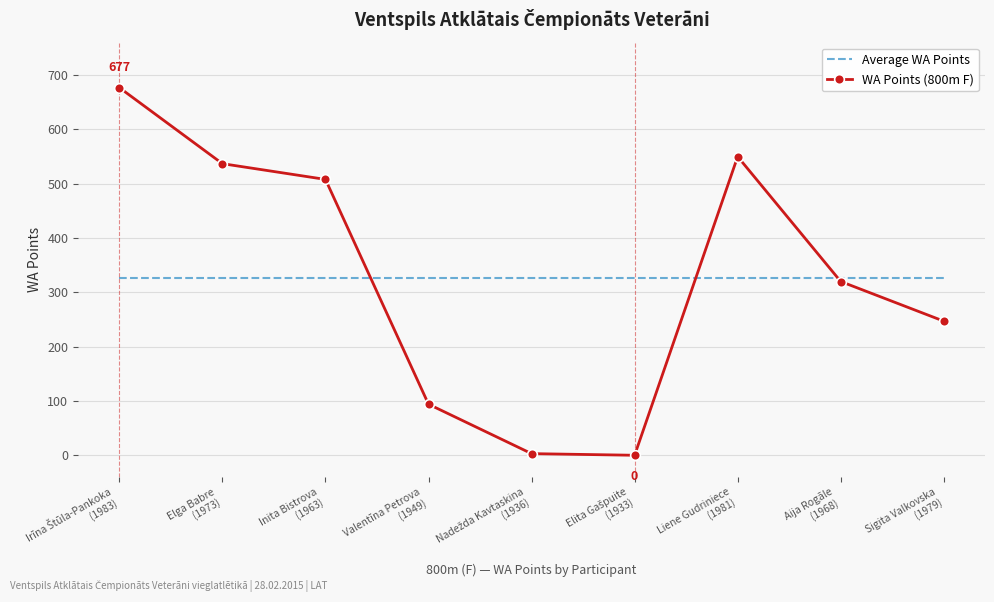

Where do Average WA Points and WA Points (800m F) first cross each other?

Inita Bistrova
(1963) and Valentīna Petrova
(1949)